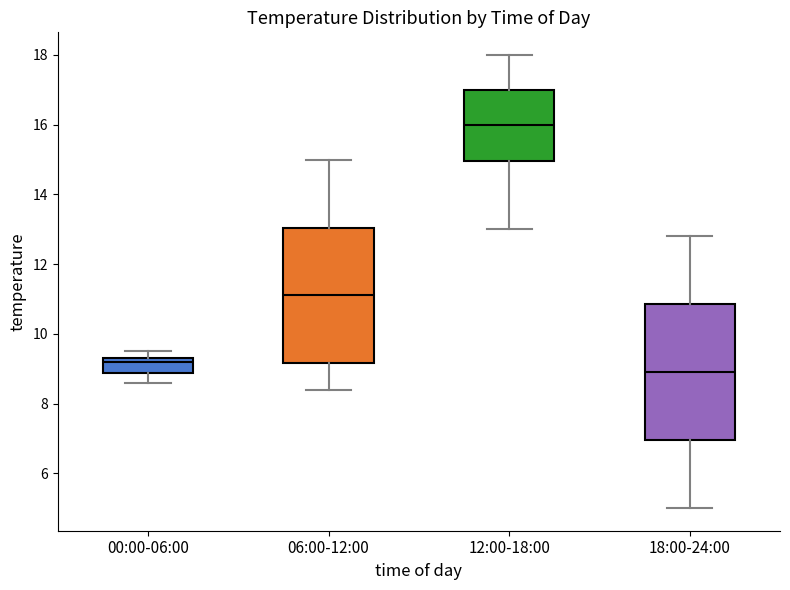

Where does the upper whisker of the box for 18:00-24:00 end on the y-axis? The values are not printed on the chart, so give them approximately, as read against the axis.

12.8